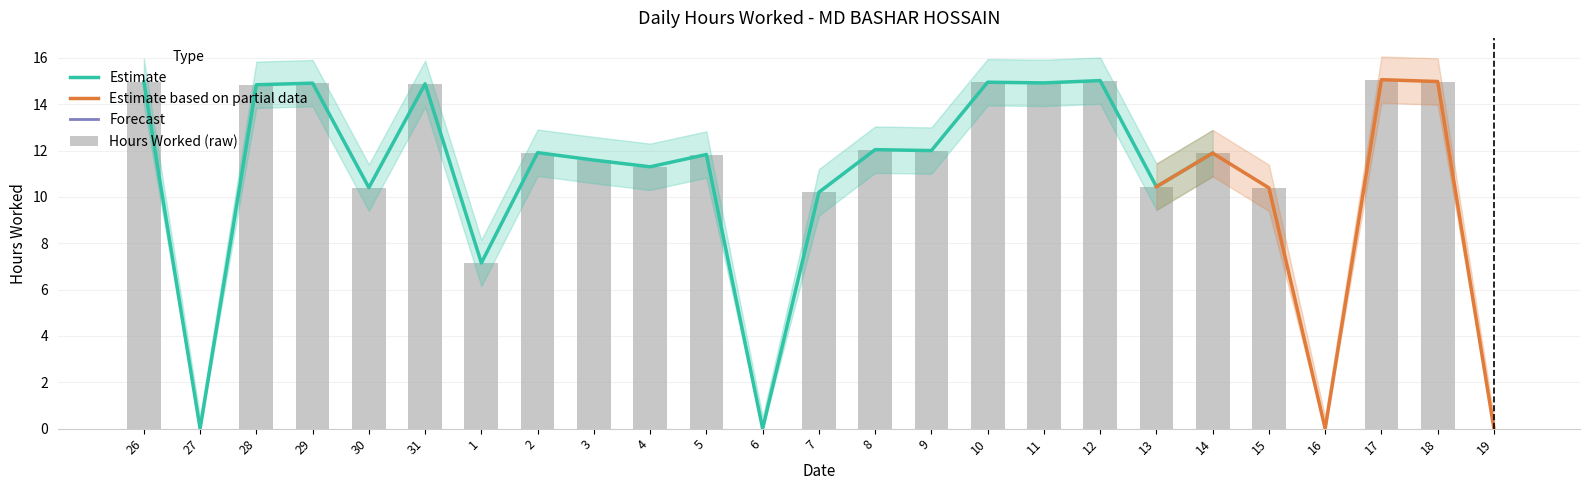

The value of Estimate at 12 is 15.0. True or false?

True